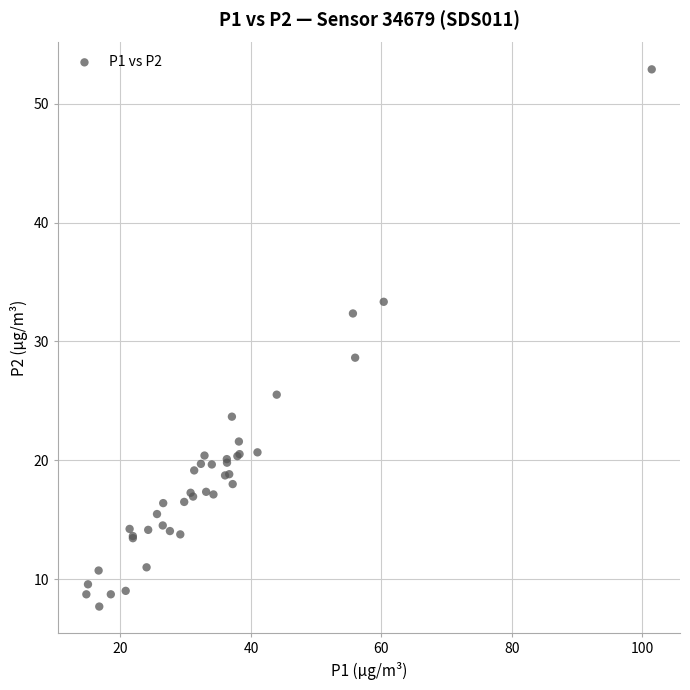

What Y value in the scatter plot is closest to 30?

28.6